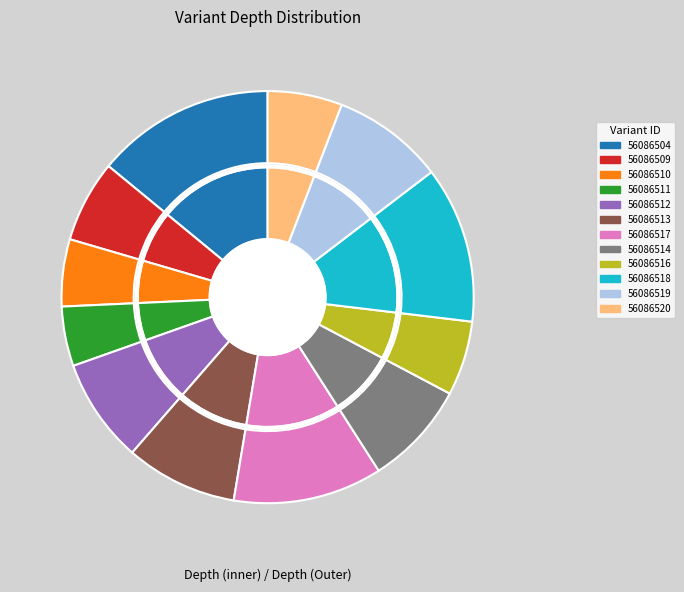

Is there any slice that represents more than half of the pie?

No